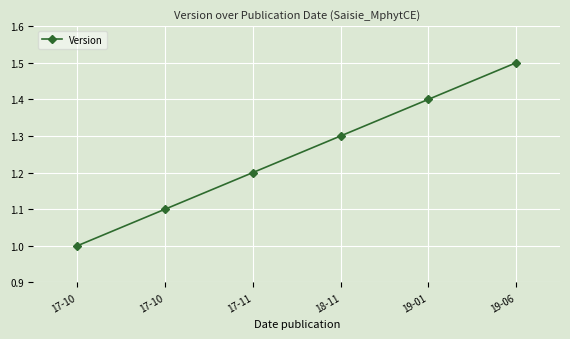

What is the difference between the maximum and minimum values?

0.5